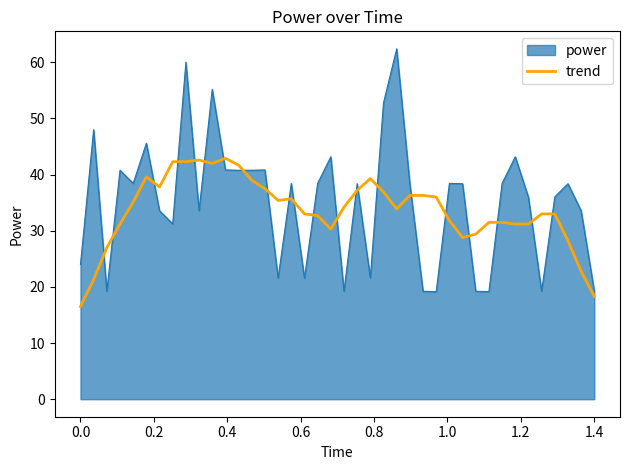

Which series has the largest range (max minus min)?

power